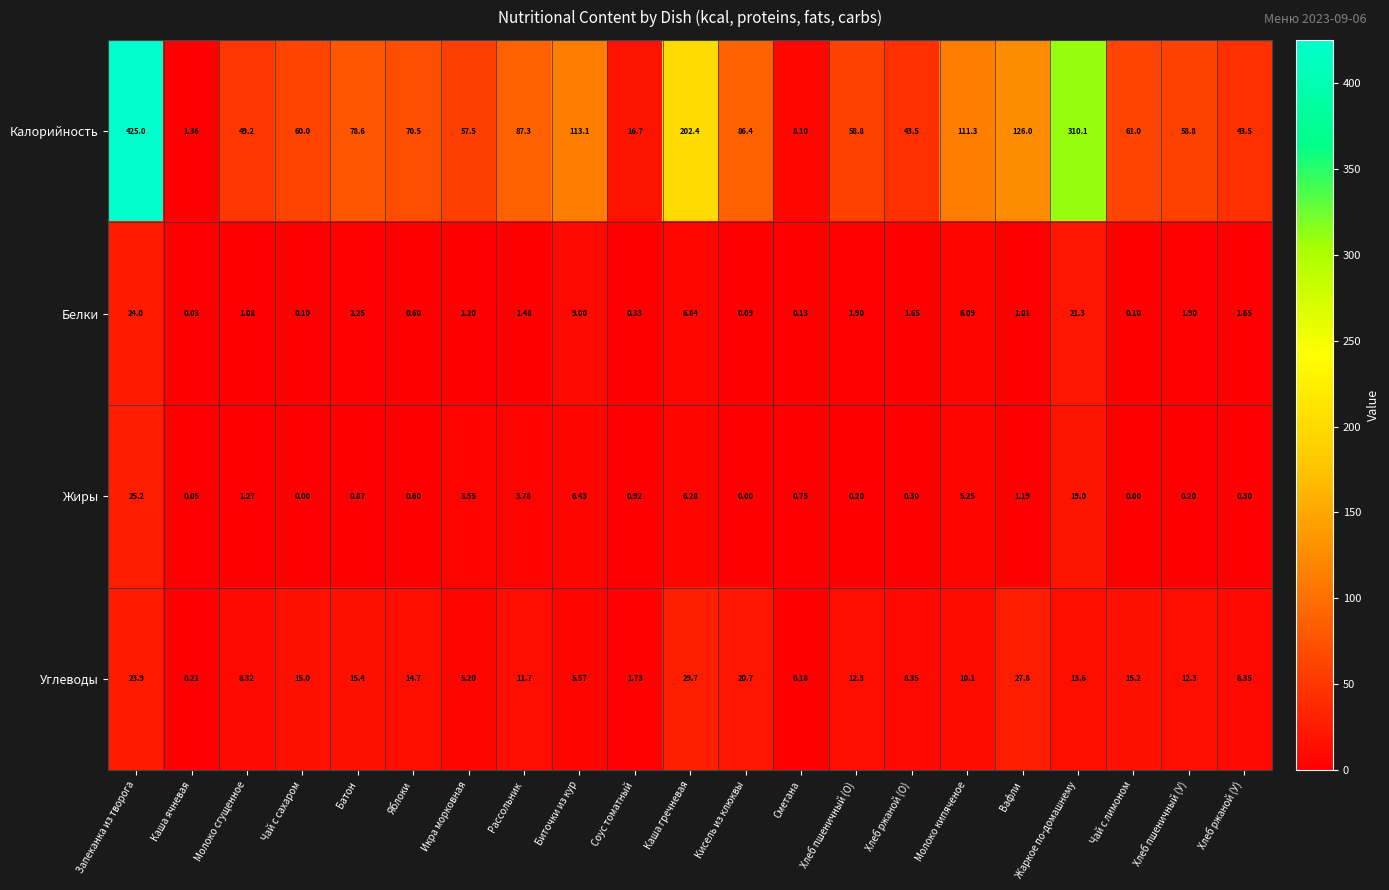

Which series has the widest spread of values?

Калорийность